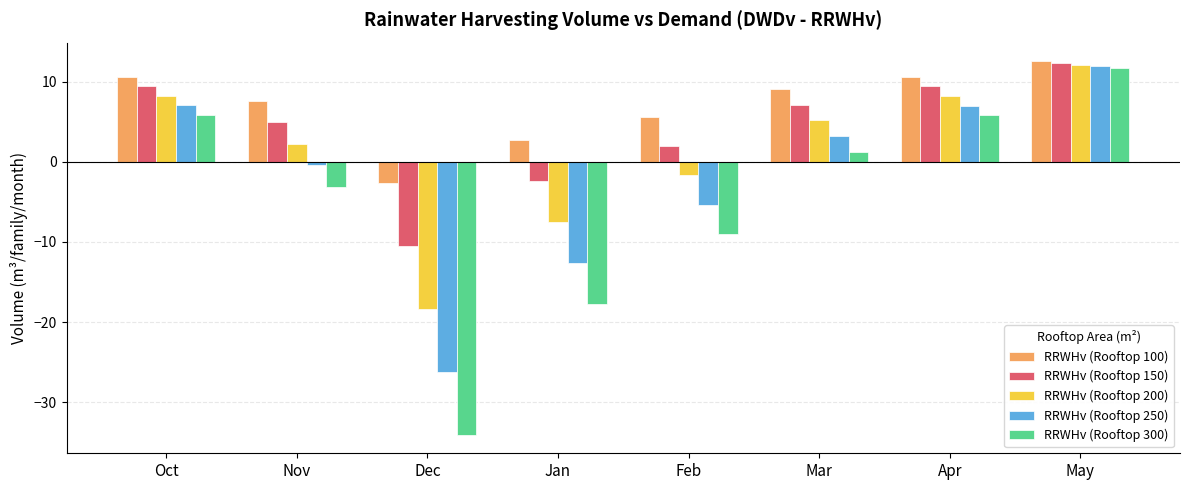

What is the spread (max minus min) of values at Apr?

4.8